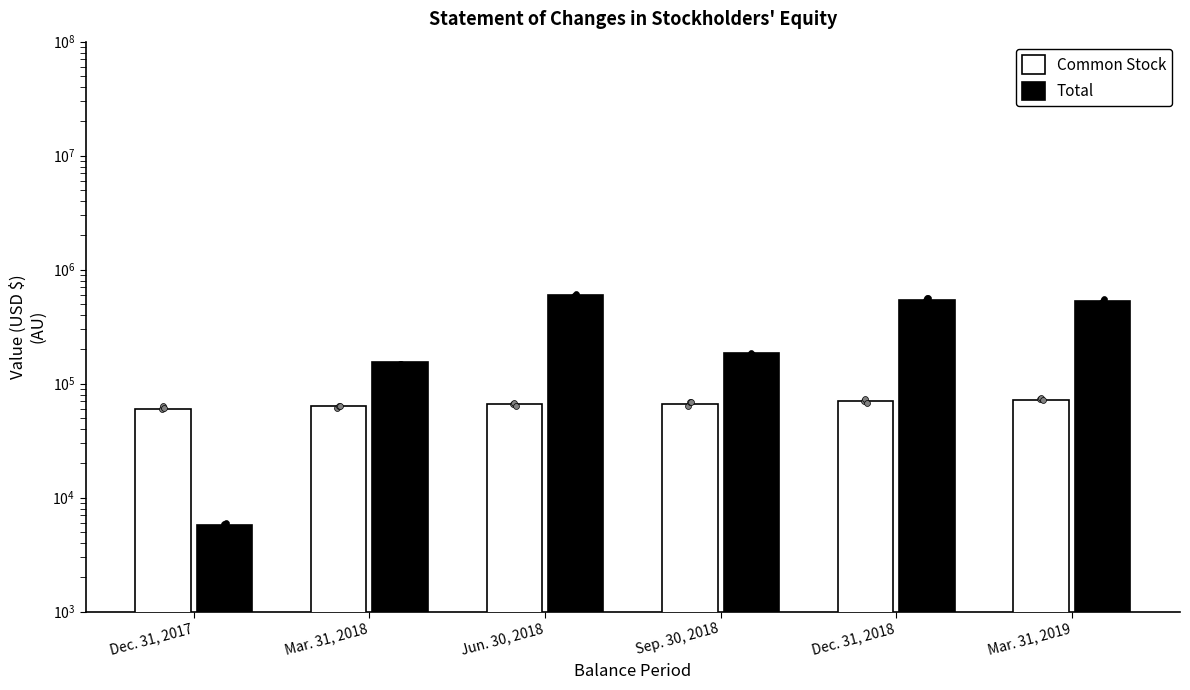

Which series has the widest spread of Y values?

Total